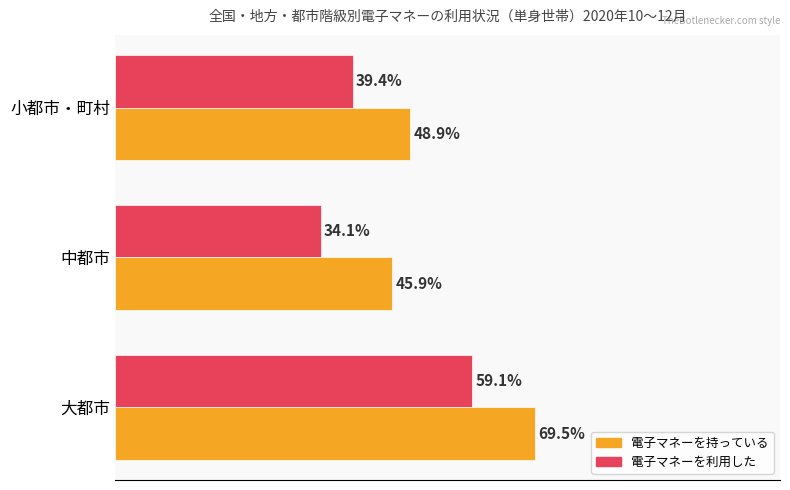

Which category has the lowest value in the 電子マネーを利用した series?

中都市